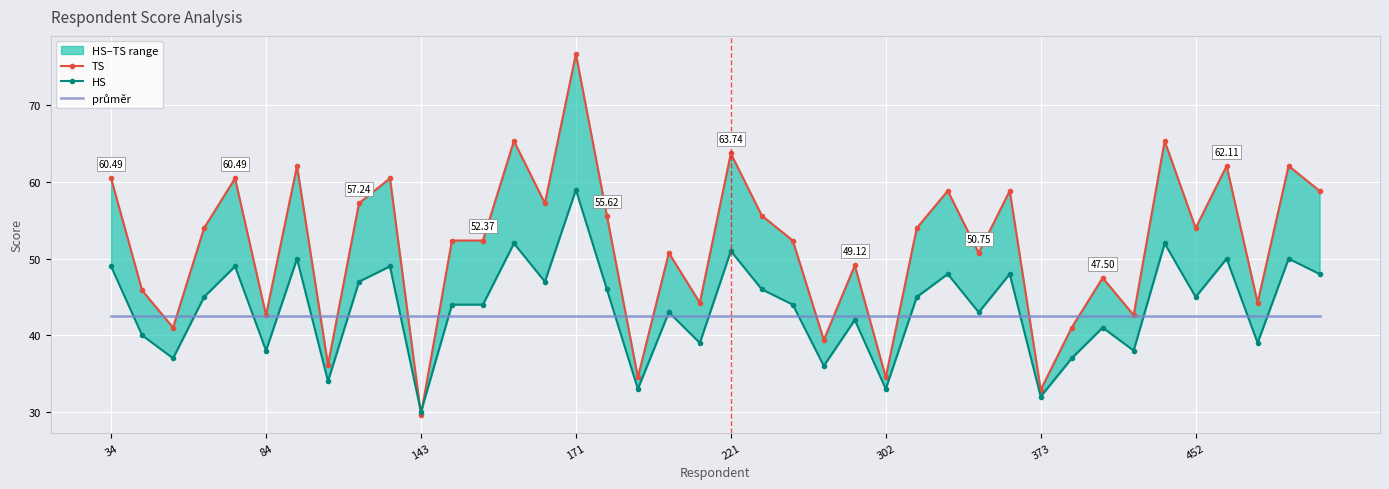

What is the difference between the maximum and minimum values in the HS series?

29.0